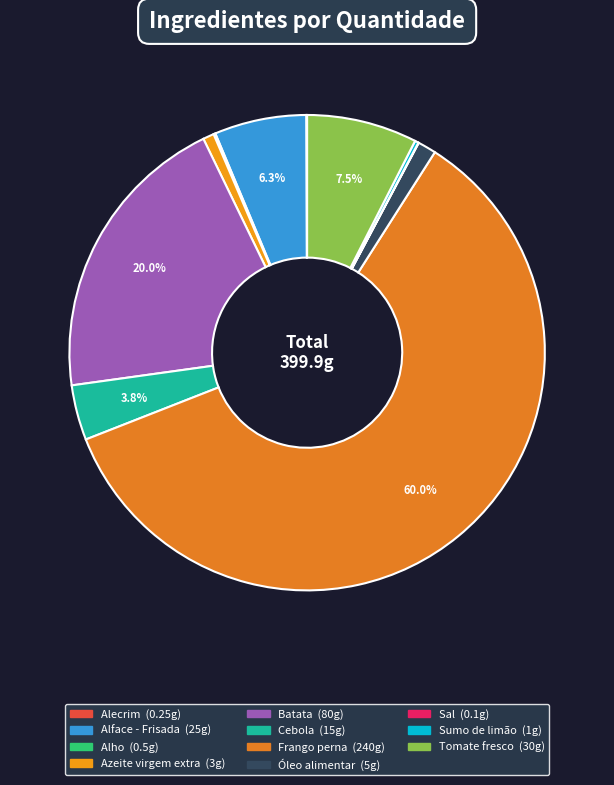

To the nearest percent, what is the difference between the largest and smallest slice percentages?

60%